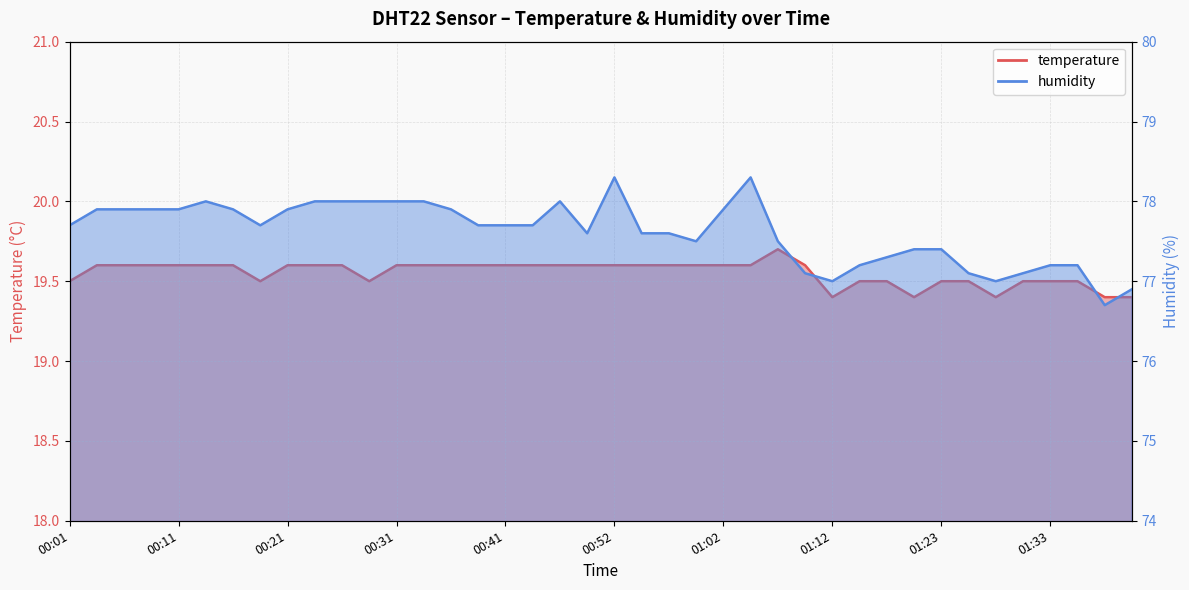

What are all the series names shown in the legend?

temperature, humidity